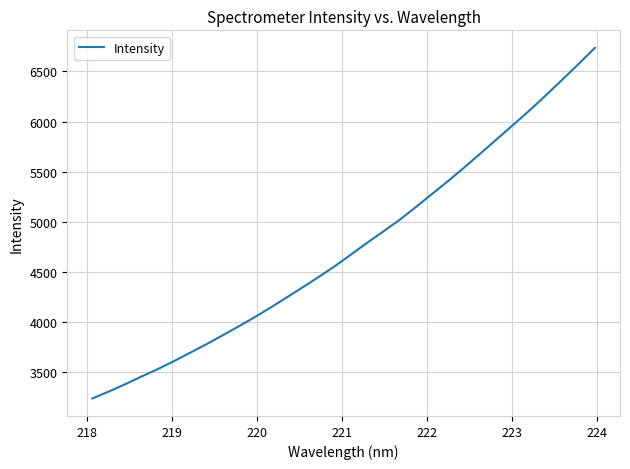

What is the smallest value displayed?

3237.1